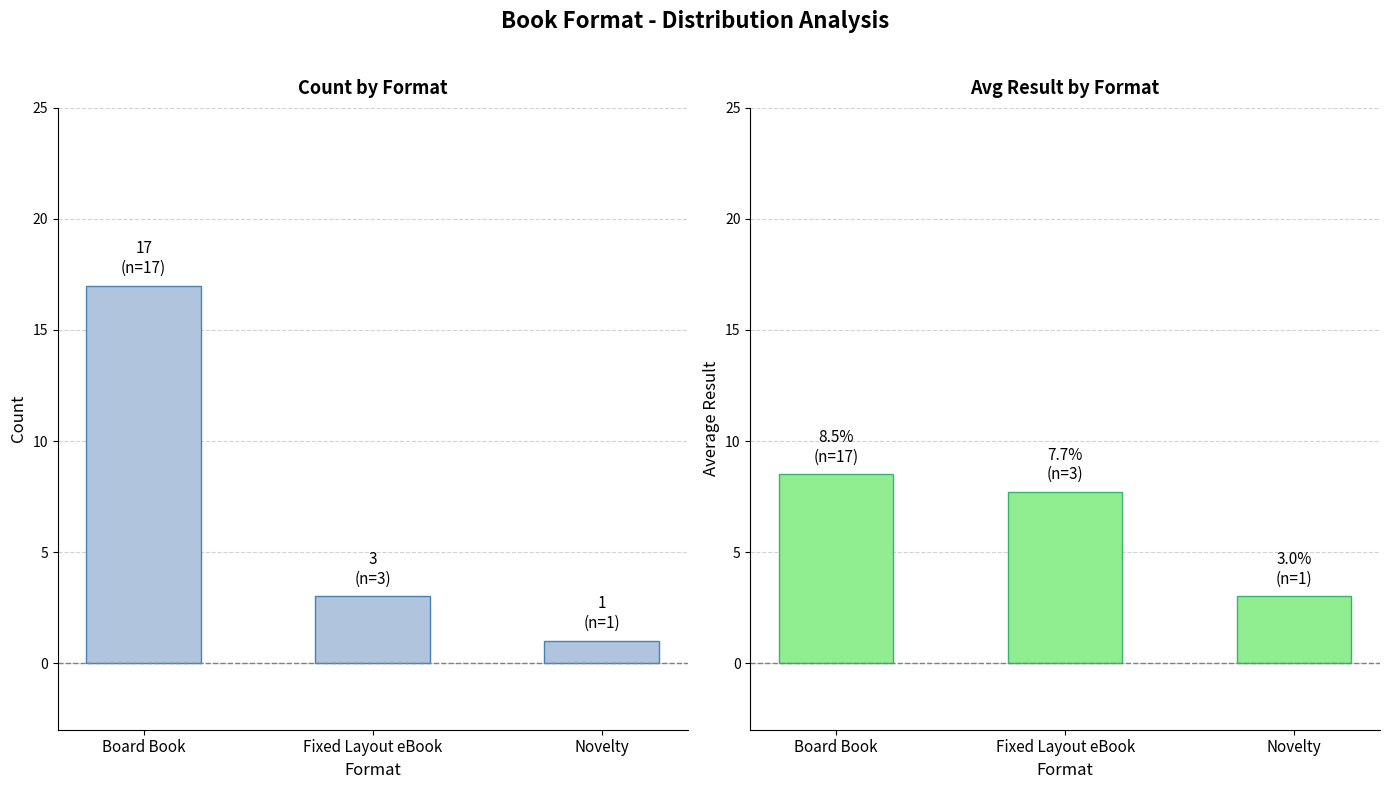

How many categories are shown in the chart?

3